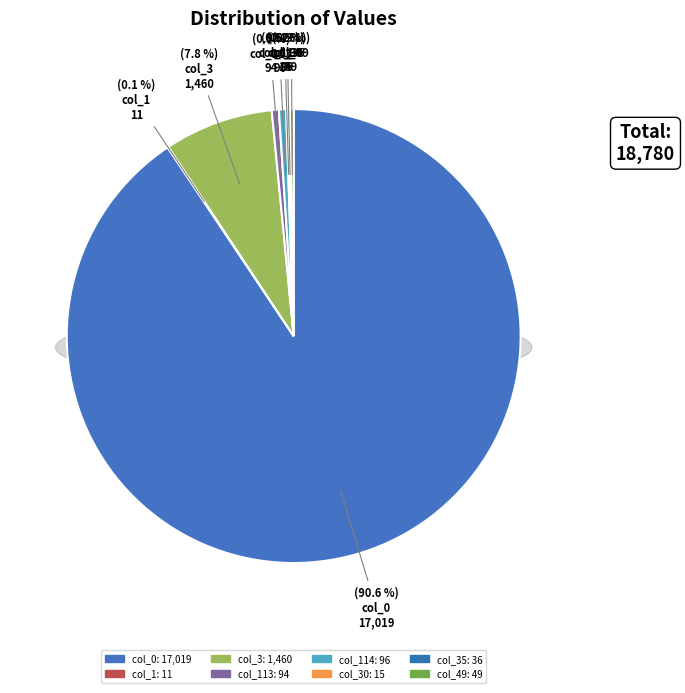

How many segments does this pie chart have?

8